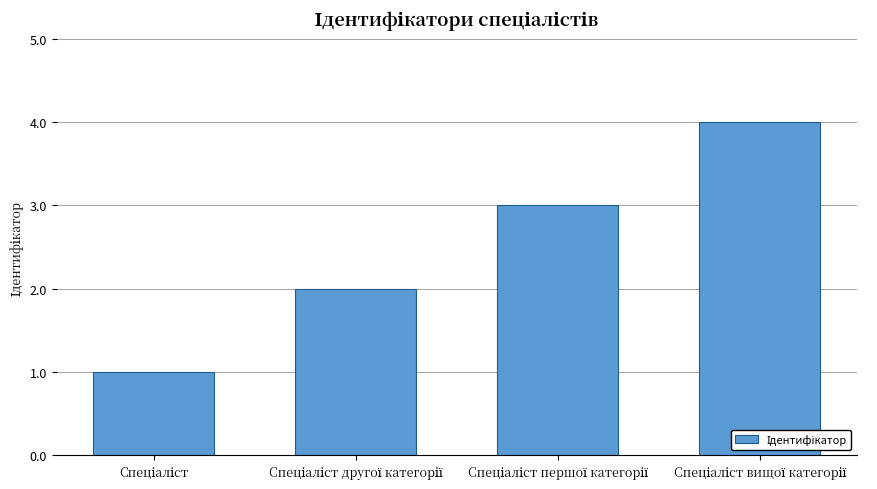

How many values are below 3?

2